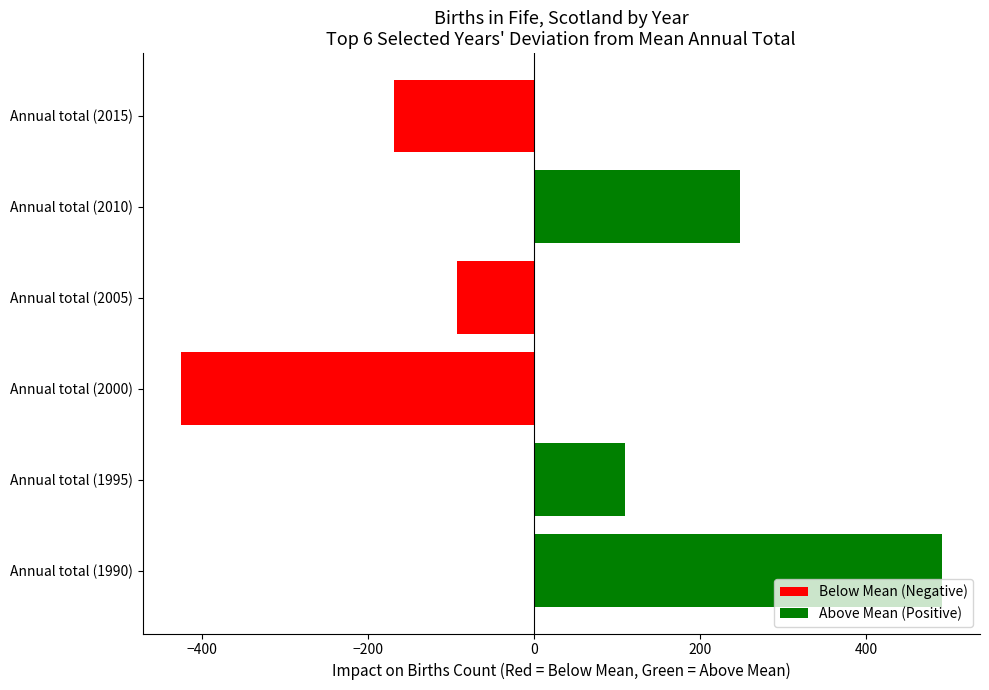

At which label is the value closest to 32?

Annual total (1995)